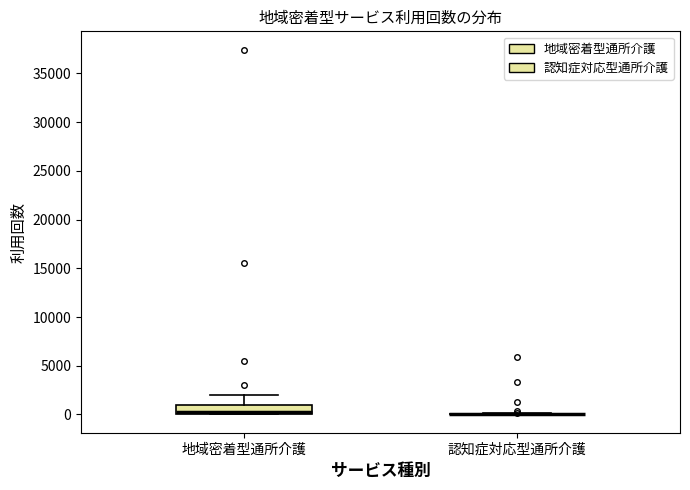

Reading left to right, transcribe this box plot: for each box, give where its median line is, the range the box spans, and where its two whiskers end, as read against the y-axis. The values are not printed on the chart, so give them approximately, as read against the axis.

地域密着型通所介護: median 500, box 0 to 1000, whiskers 0 to 2000
認知症対応型通所介護: box collapsed to a line at 0, whiskers 0 to 0